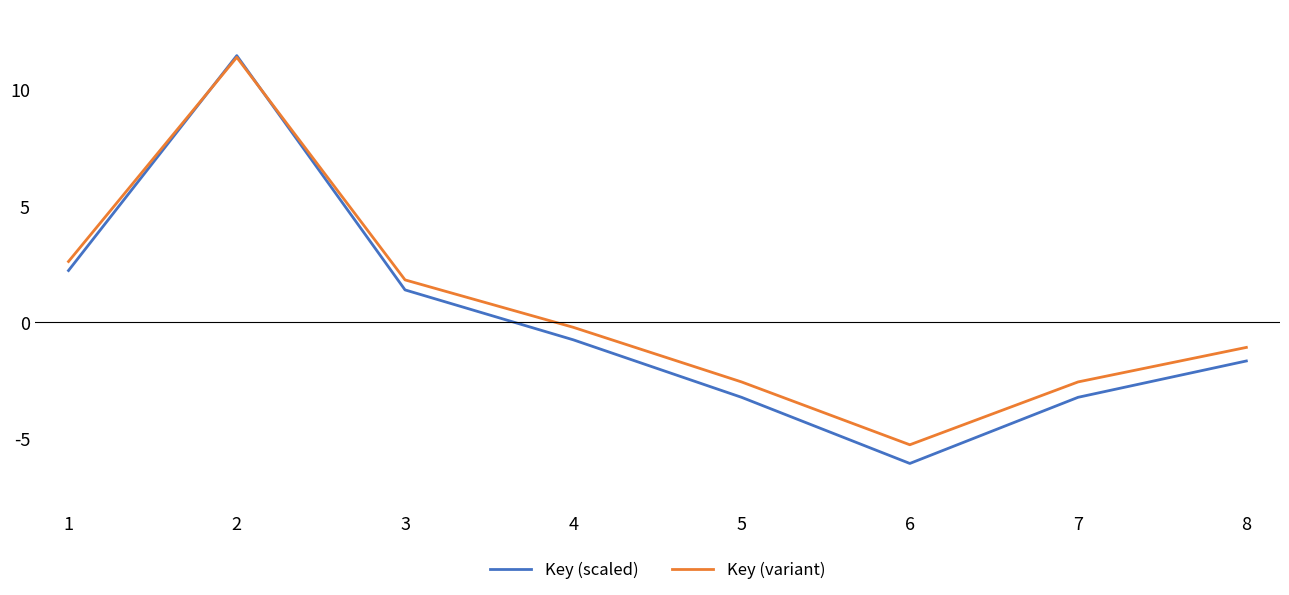

Which series changed the most between 1 and 7?

Key (scaled)